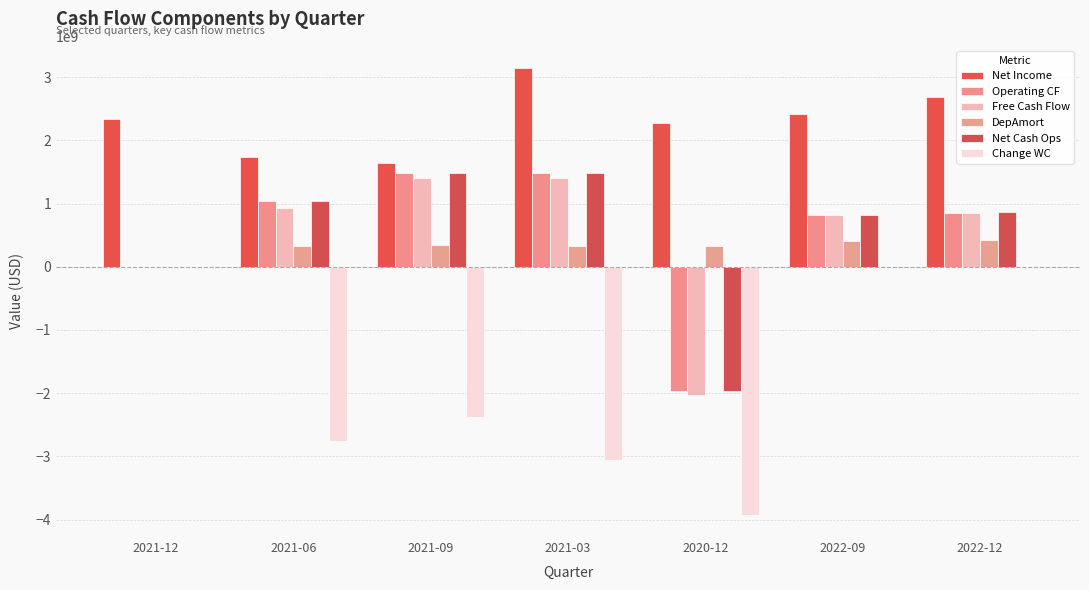

What is the maximum value shown in the chart?

3143331000